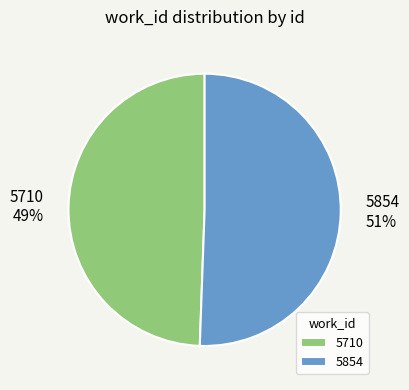

Does 5710 represent more than half of the total?

No